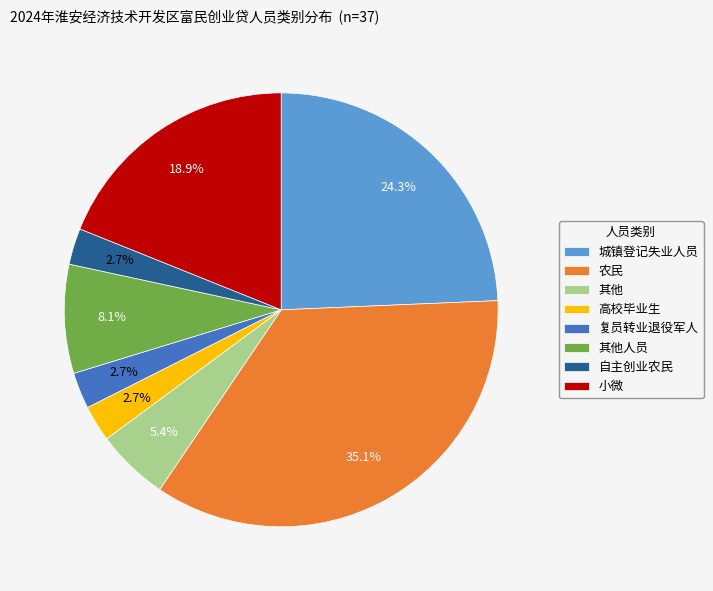

How many slices are in this pie chart?

8